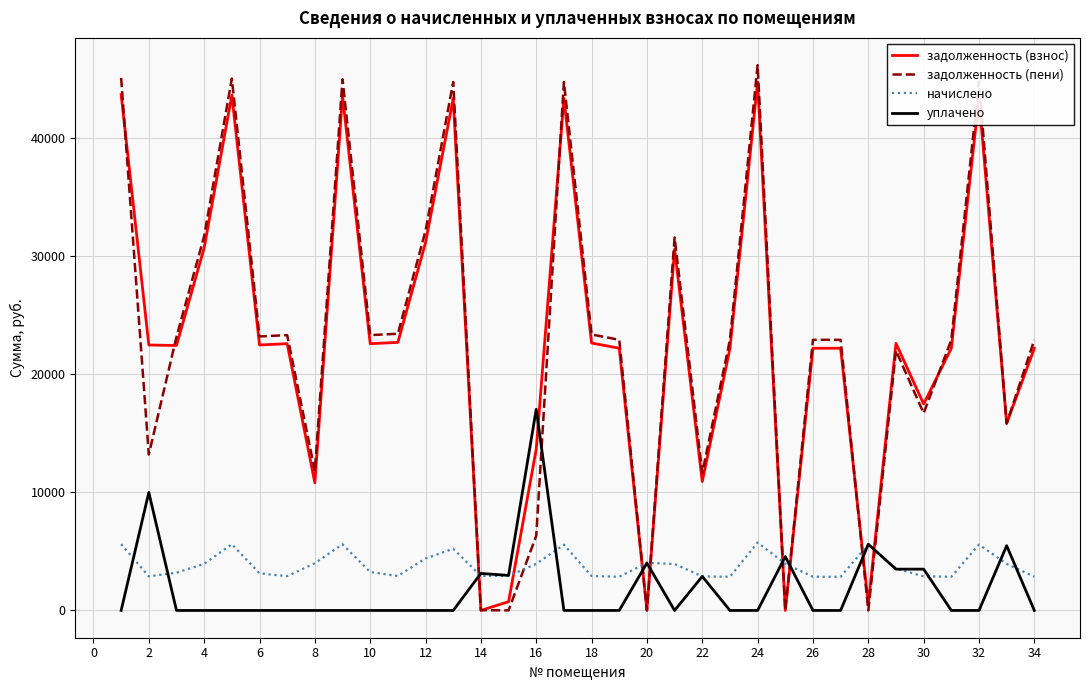

Which series has the largest range (max minus min)?

задолженность (пени)